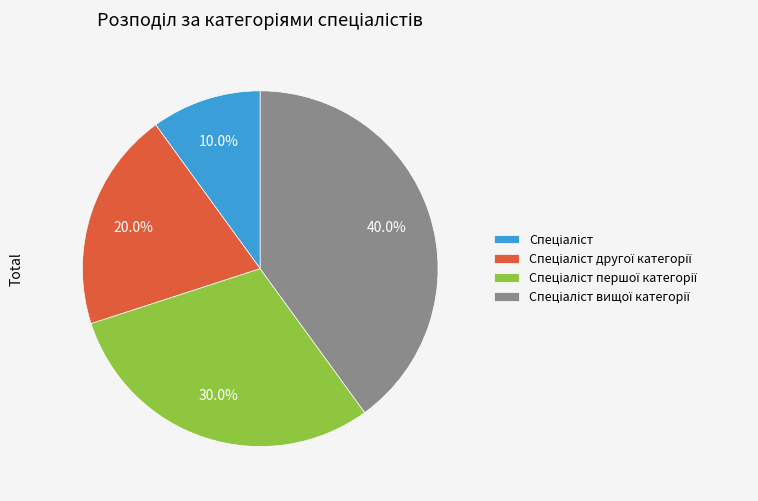

Does any single category account for the majority?

No